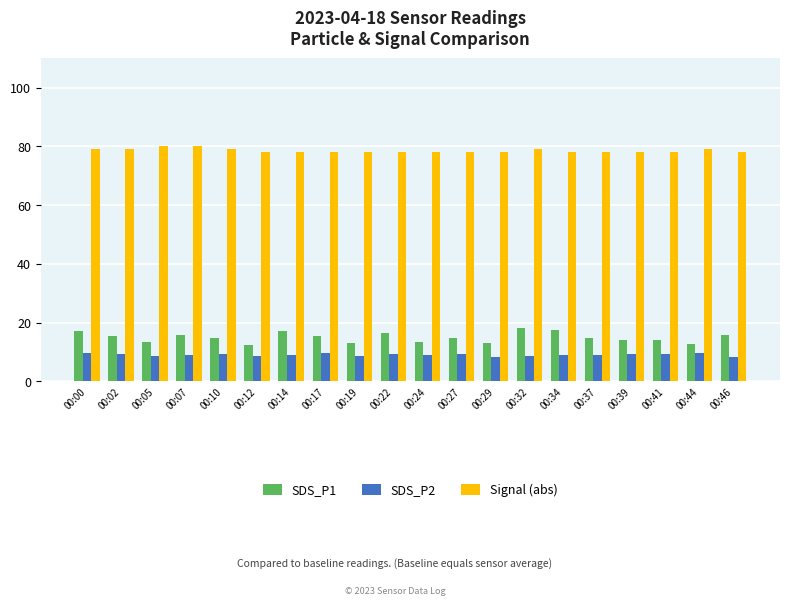

What are all the series names shown in the legend?

SDS_P1, SDS_P2, Signal (abs)